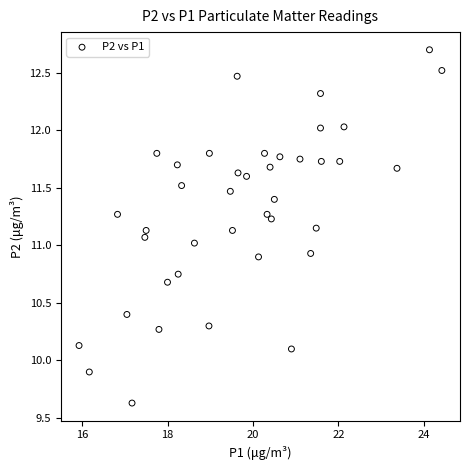

What is the range of X values (max minus min)?

8.5